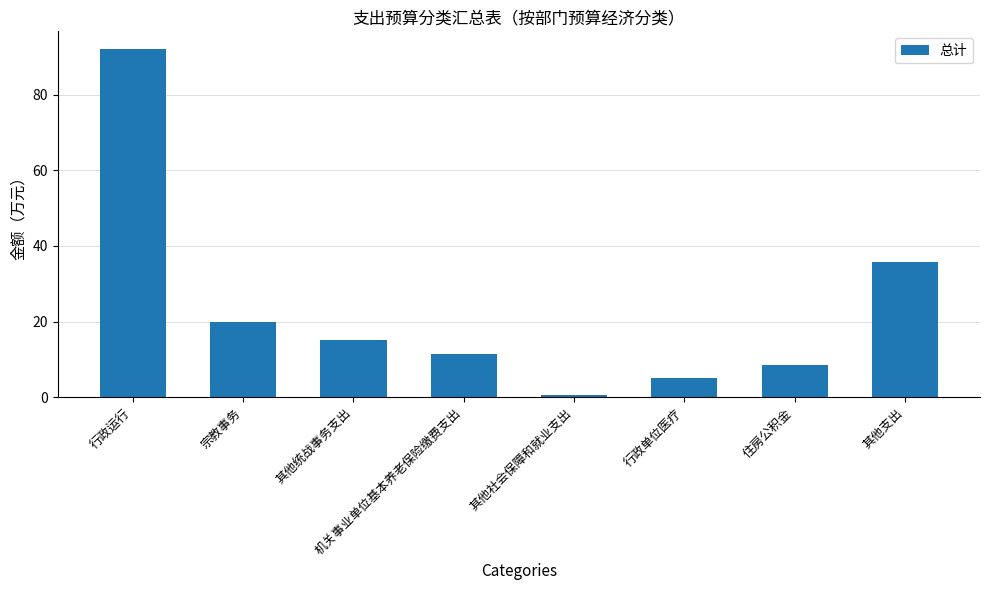

Rank the categories by value from lowest to highest.

其他社会保障和就业支出, 行政单位医疗, 住房公积金, 机关事业单位基本养老保险缴费支出, 其他统战事务支出, 宗教事务, 其他支出, 行政运行